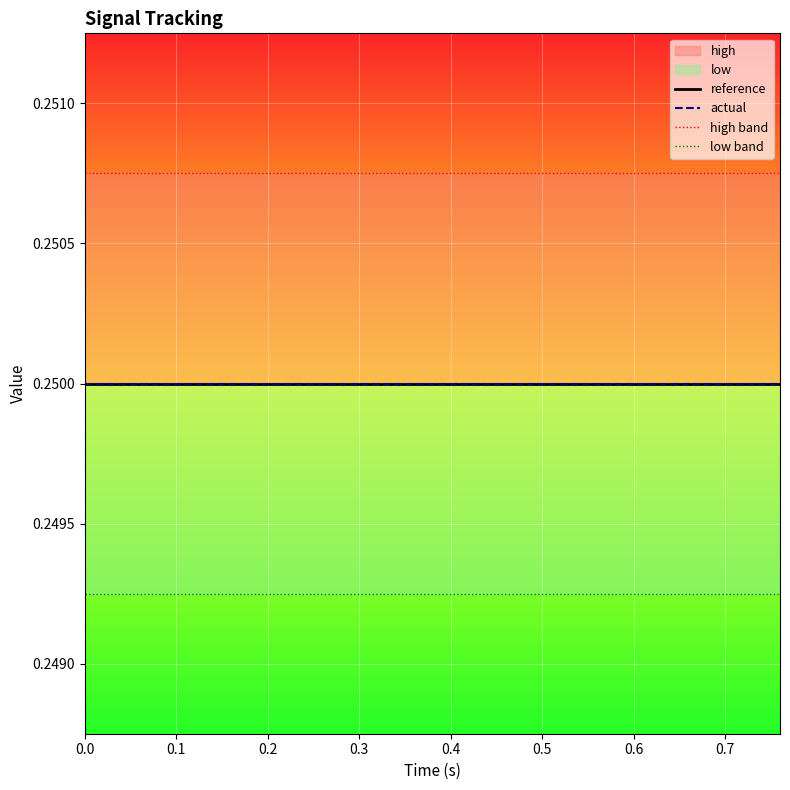

Is this an area chart (filled region under the line)?

No